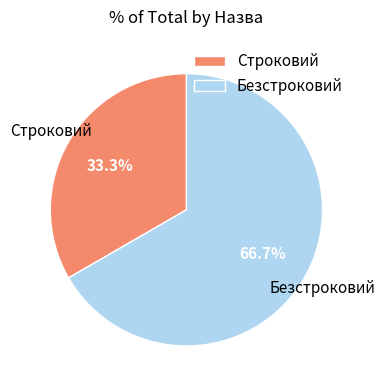

Which has a higher value, Безстроковий or Строковий?

Безстроковий